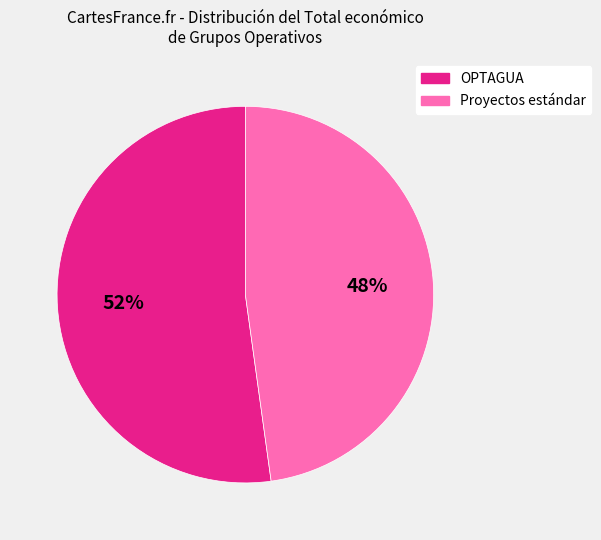

To the nearest percent, what is the difference between the largest and smallest slice percentages?

4%